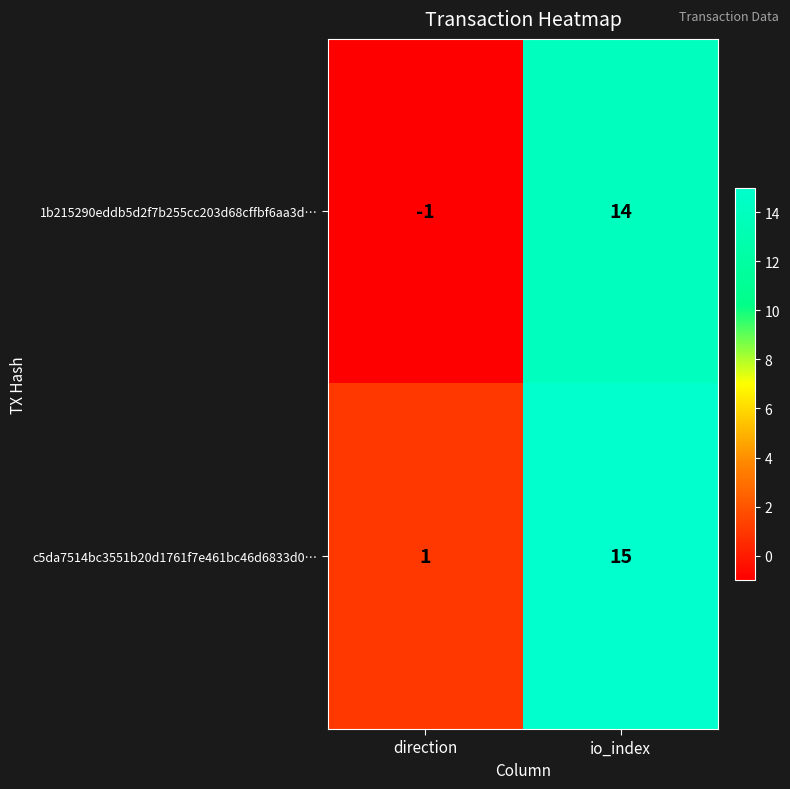

At which category is the sum across all series the highest?

io_index